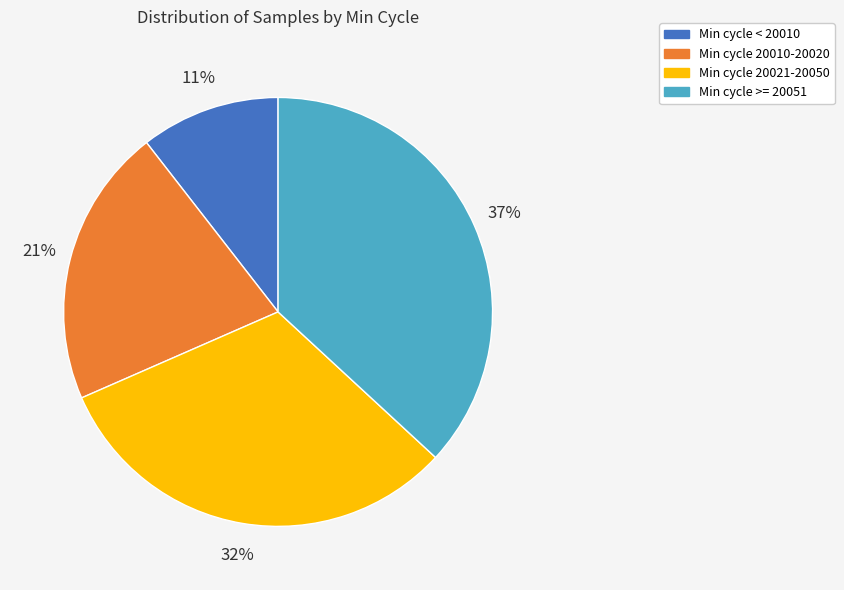

Which category has the biggest portion of the pie?

Min cycle >= 20051